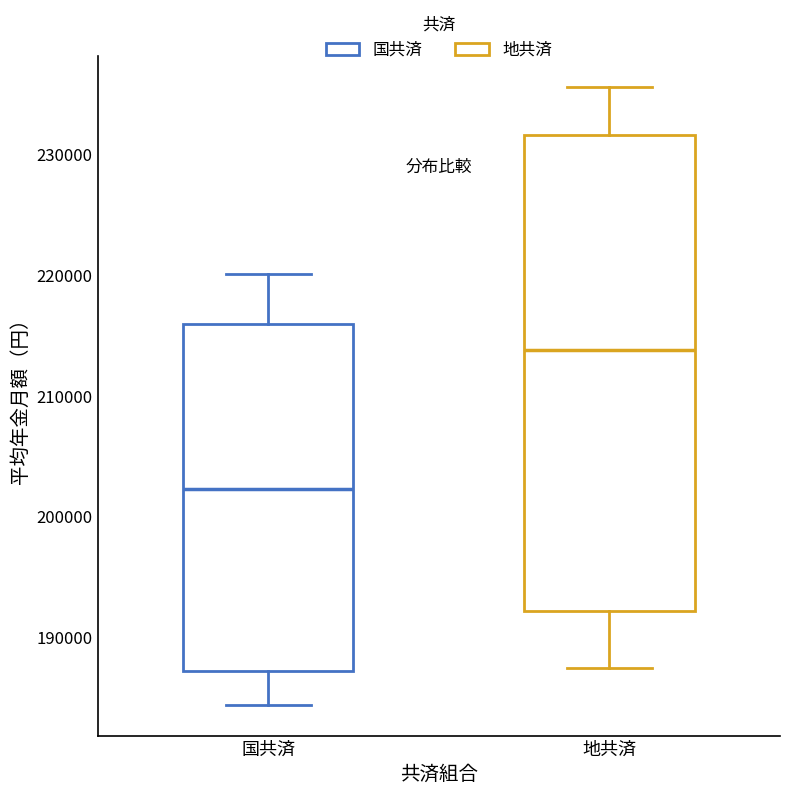

Comparing the boxes themselves (not the whiskers), which one is the tallest?

地共済